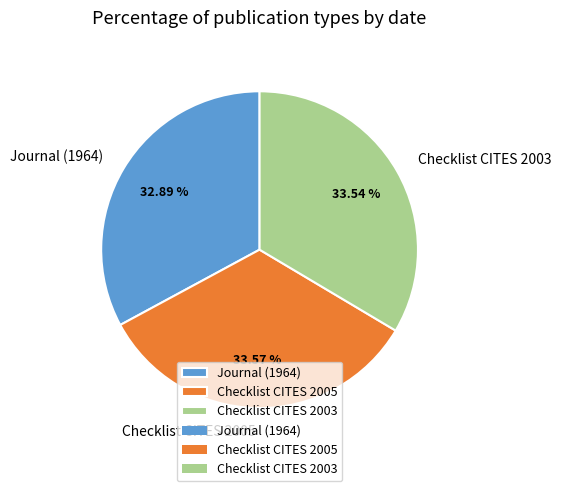

Is there a majority slice in this chart?

No